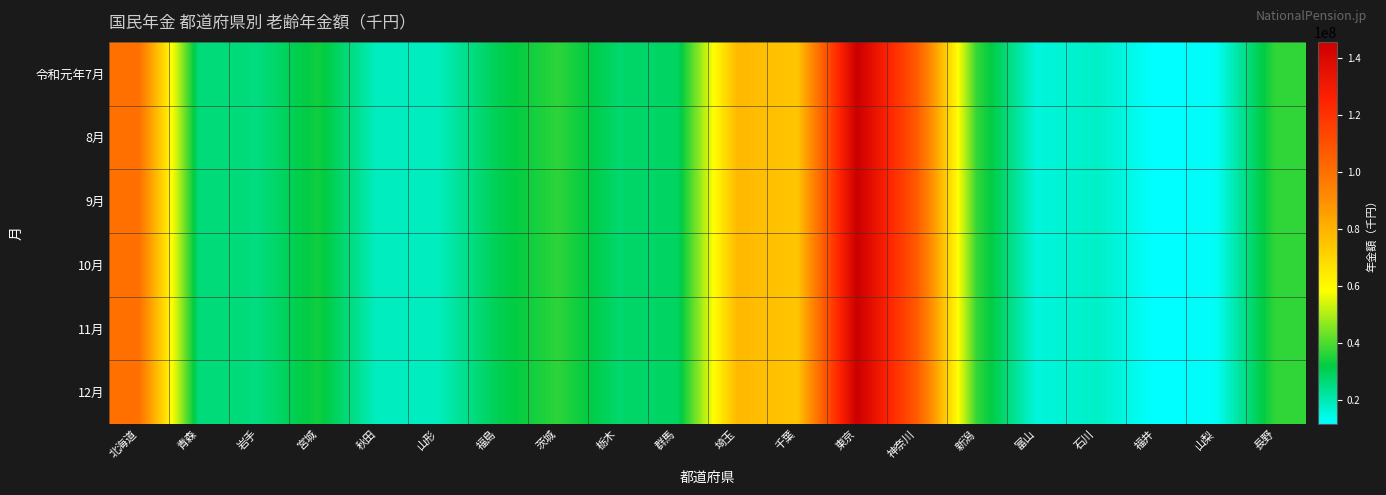

Rank the series by their maximum value, from lowest to highest.

令和元年7月, 8月, 9月, 10月, 11月, 12月